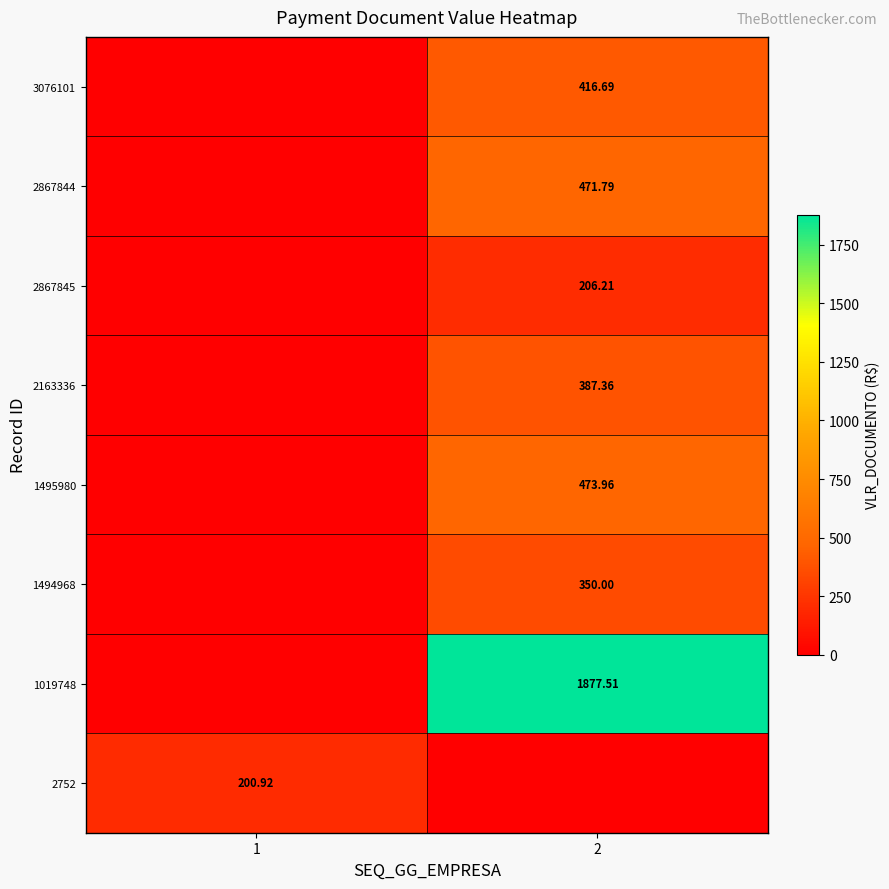

Is the value of 2163336 at 2 greater than the value of 2867845 at 2?

Yes